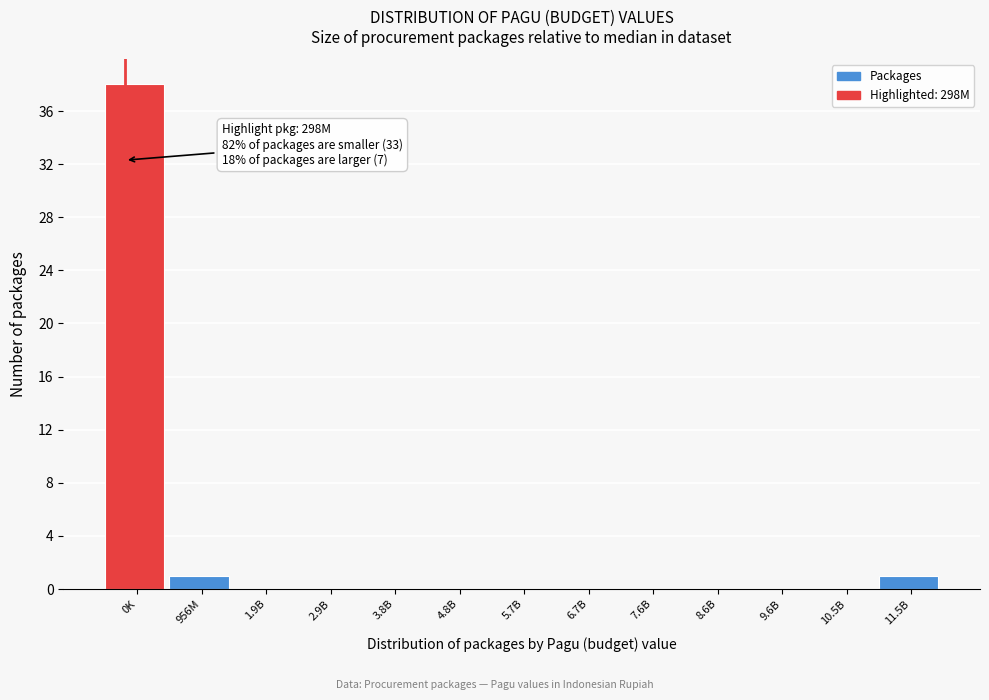

Reading right to left, extract all data points from this chart.

11.5B=1	10.5B=0	9.6B=0	8.6B=0	7.6B=0	6.7B=0	5.7B=0	4.8B=0	3.8B=0	2.9B=0	1.9B=0	956M=1	0K=38